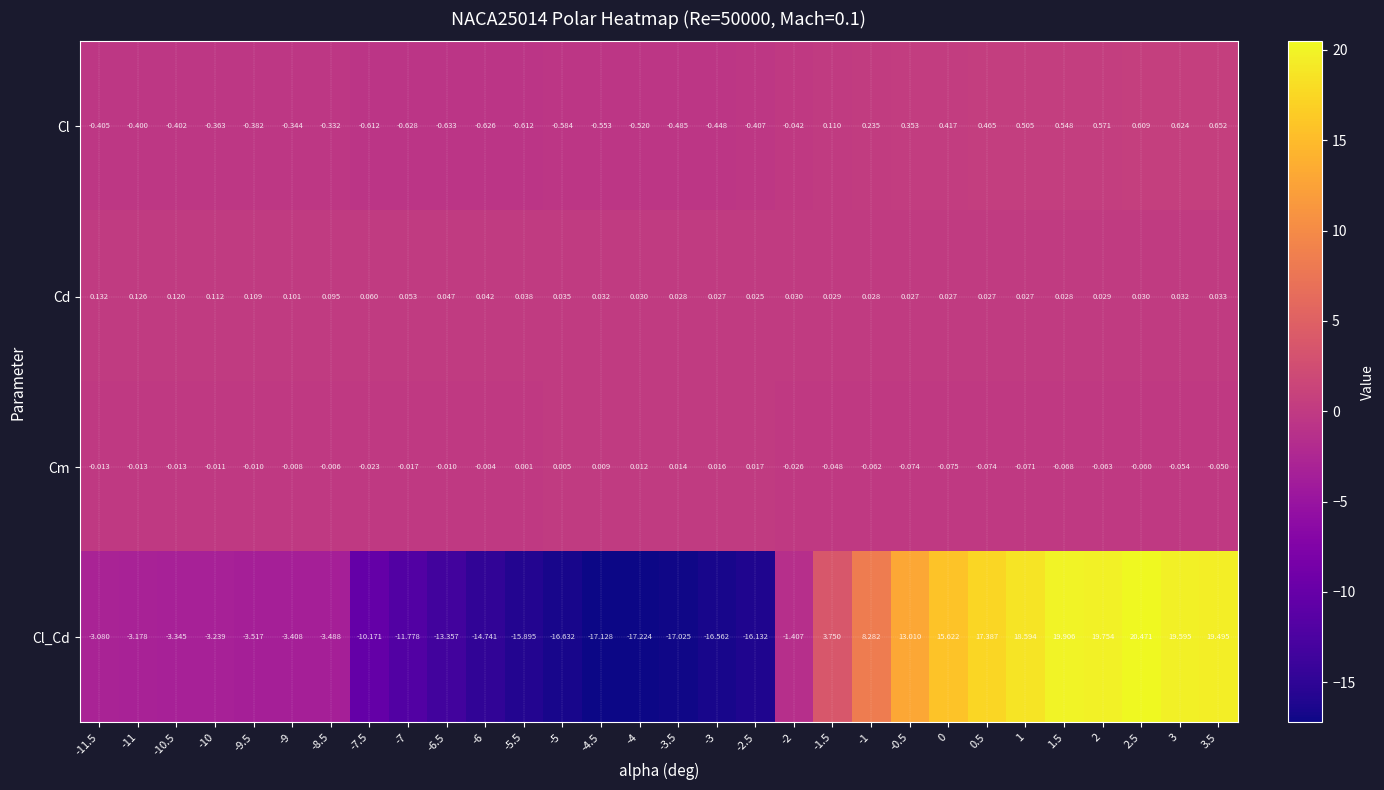

Rank the series by their maximum value, from lowest to highest.

Cm, Cd, Cl, Cl_Cd